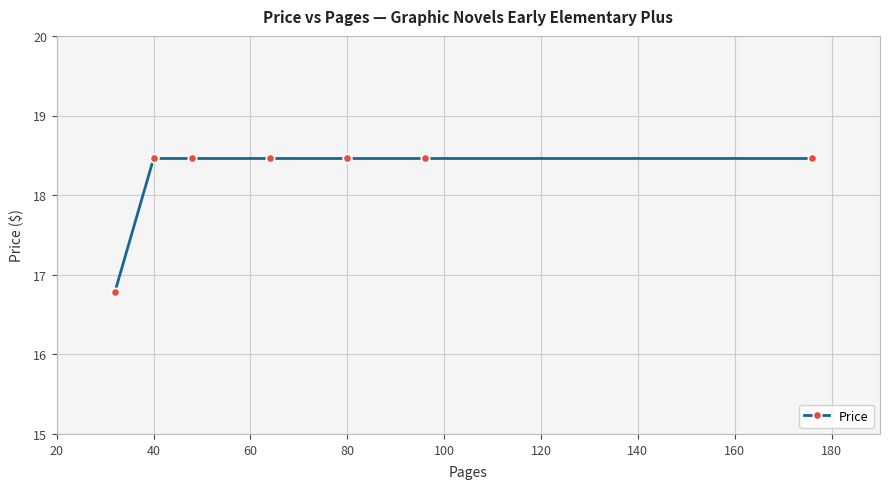

How many values are below 18?

1